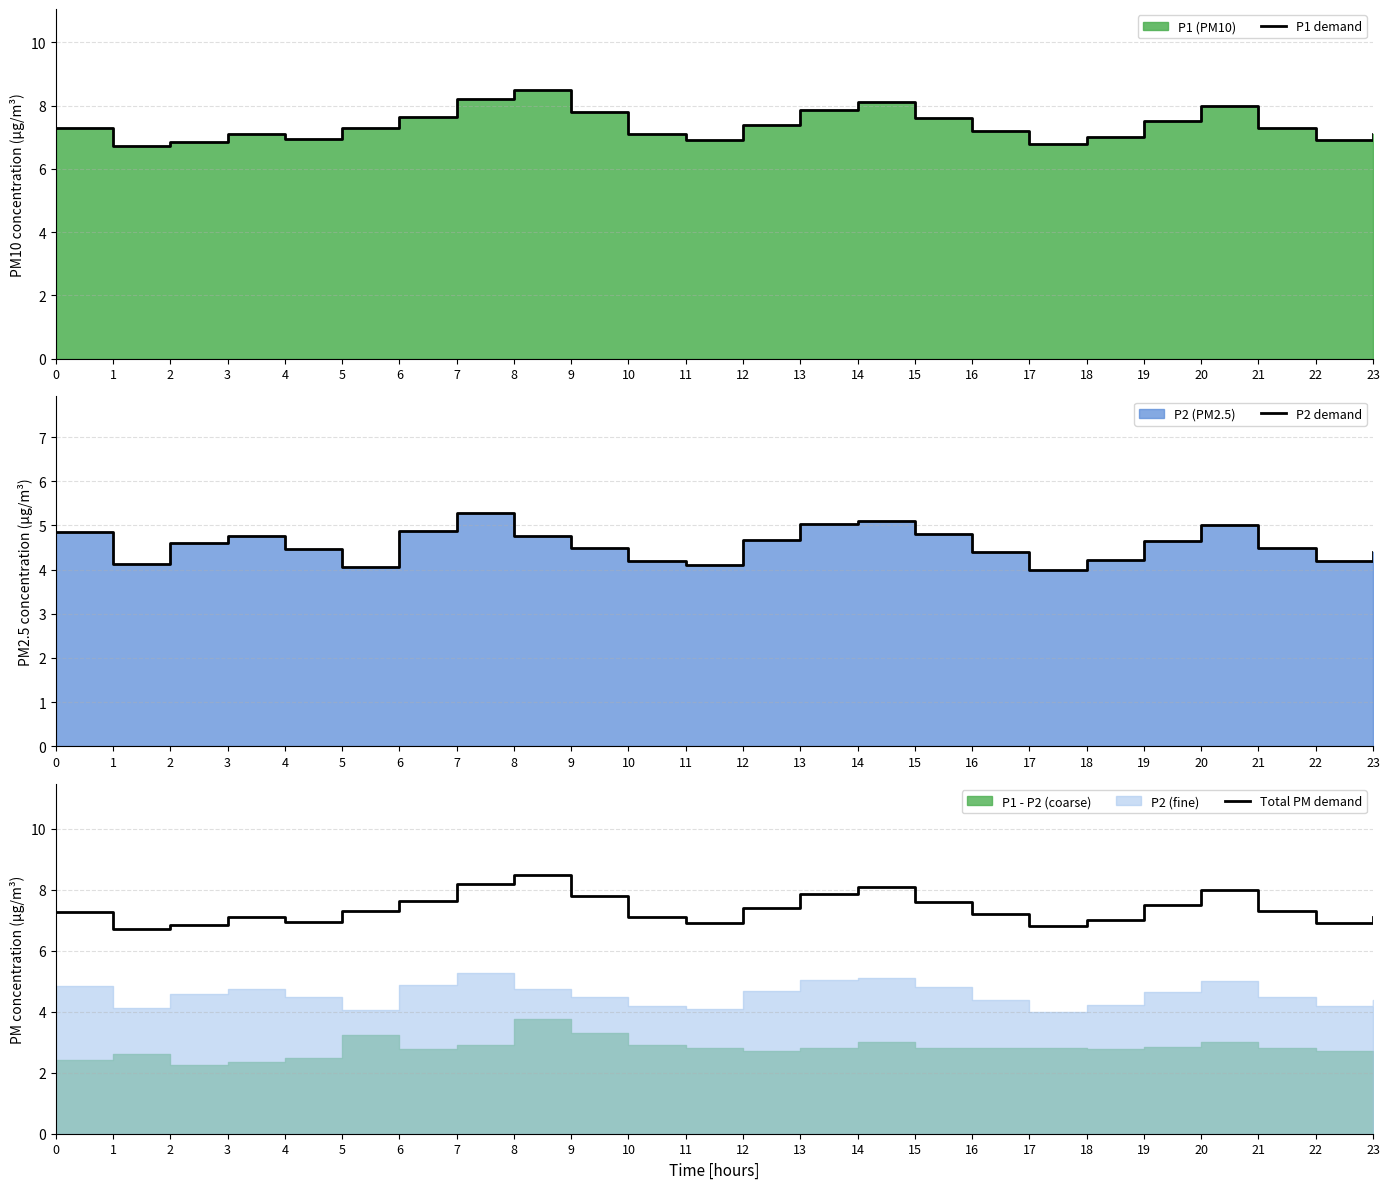

True or false: P2 demand and Total PM demand cross at least once.

False